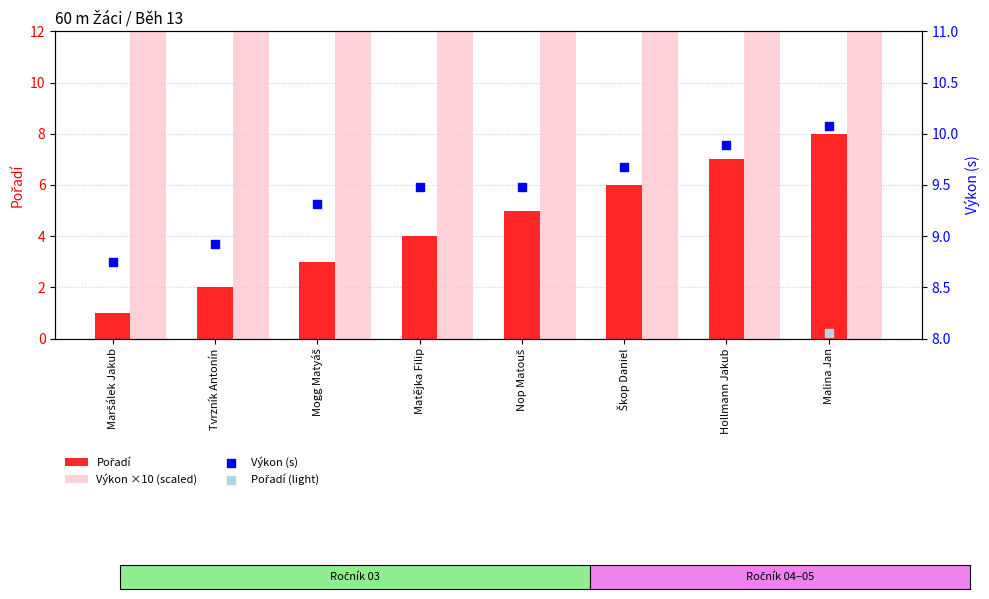

Which series reaches the maximum Y coordinate?

Výkon ×10 (scaled)